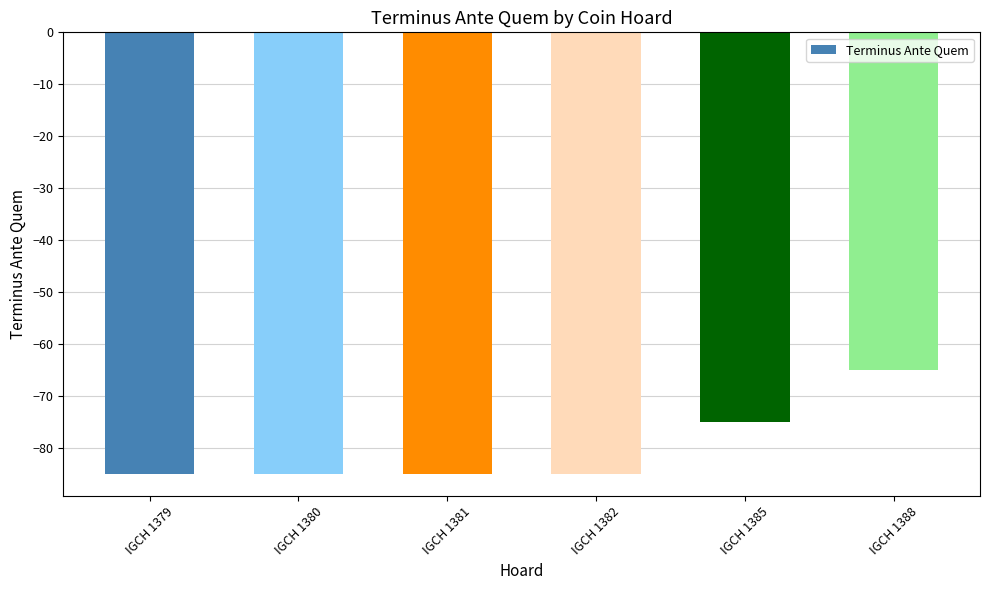

Is it true that the value at IGCH 1381 is -46?

False